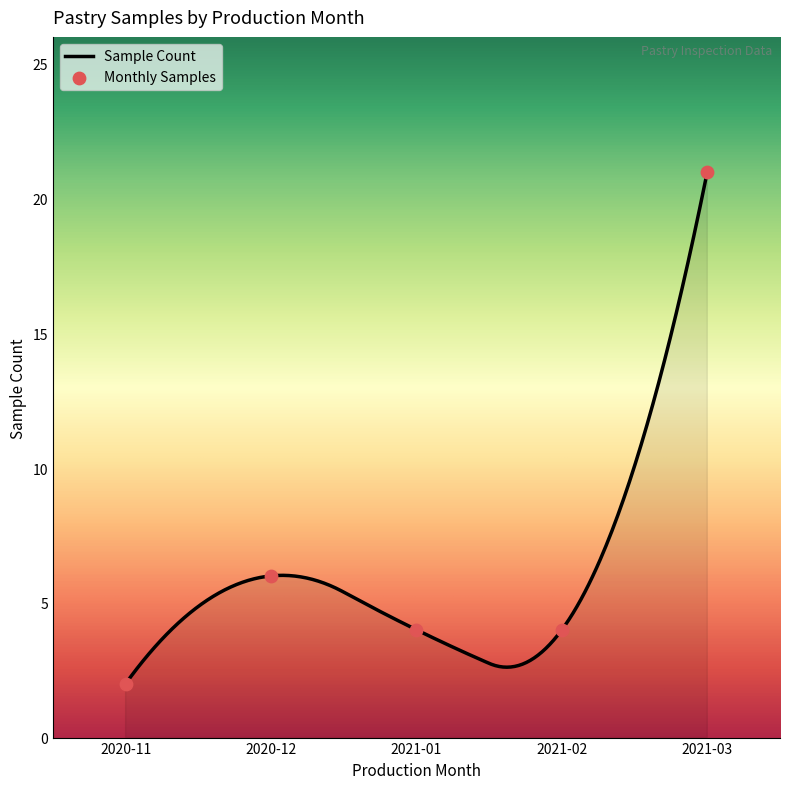

What is the change in value from 2020-11-01 to 2020-12-20?

+5